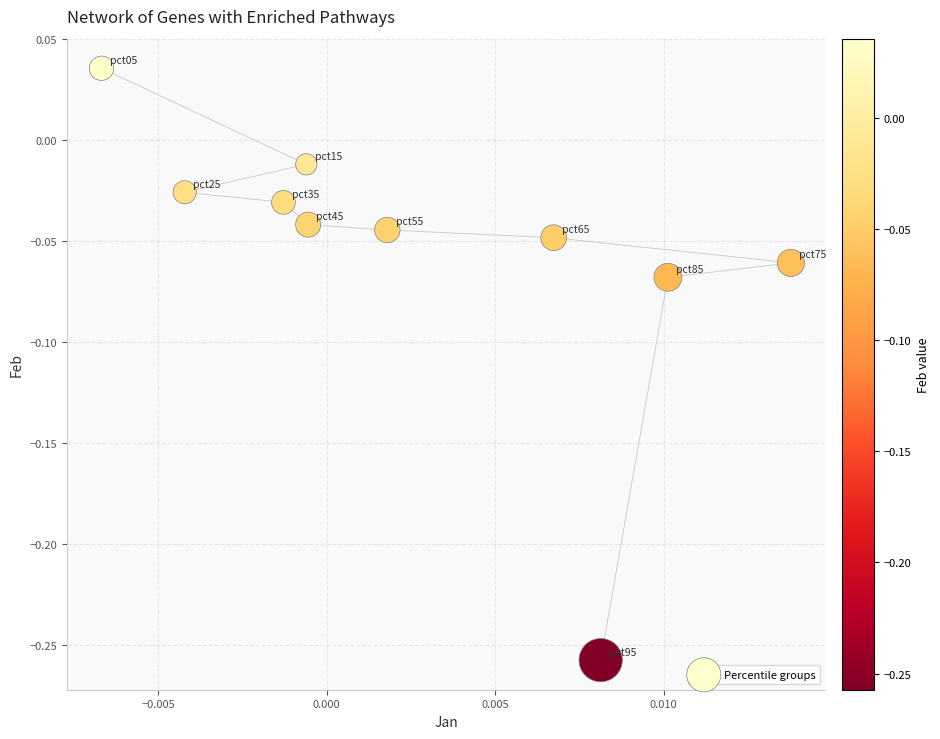

What is the range of Y values (max minus min)?

0.3